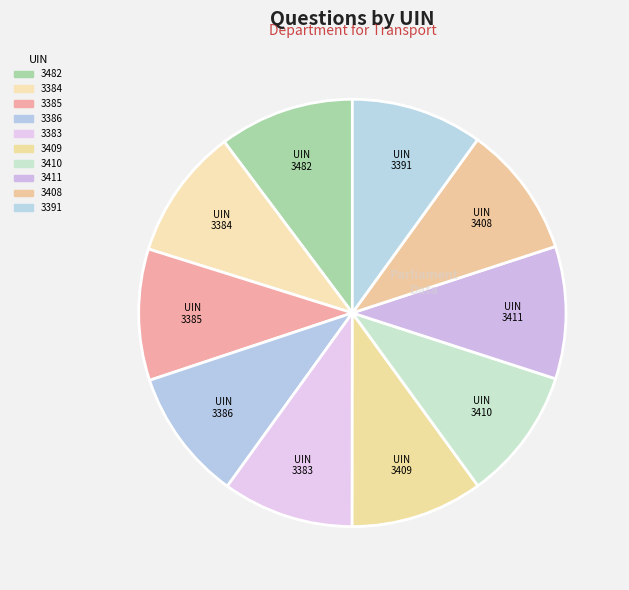

True or false: 3383 accounts for 10% of the total.

True